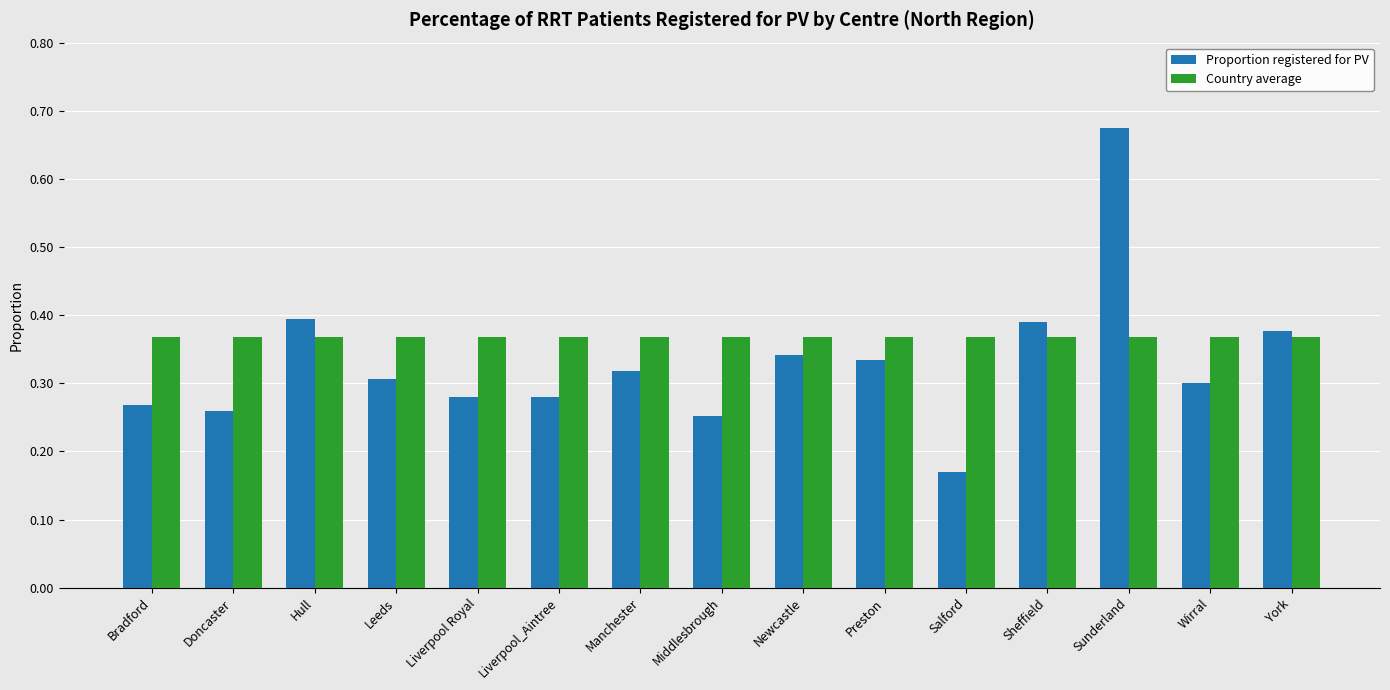

What position from the right is Newcastle?

7